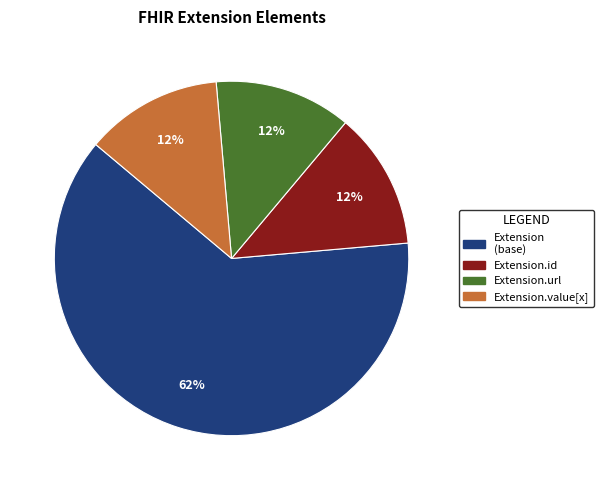

Is there a majority slice in this chart?

Yes